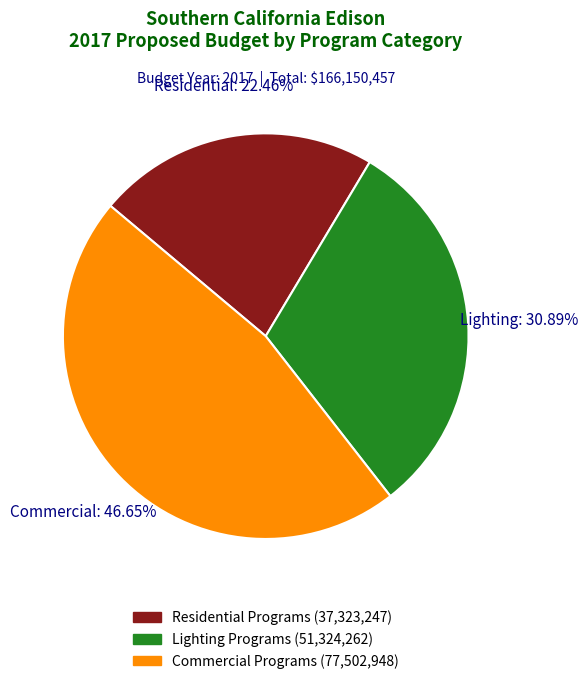

What percentage is the Commercial Programs slice, to the nearest percent?

47%